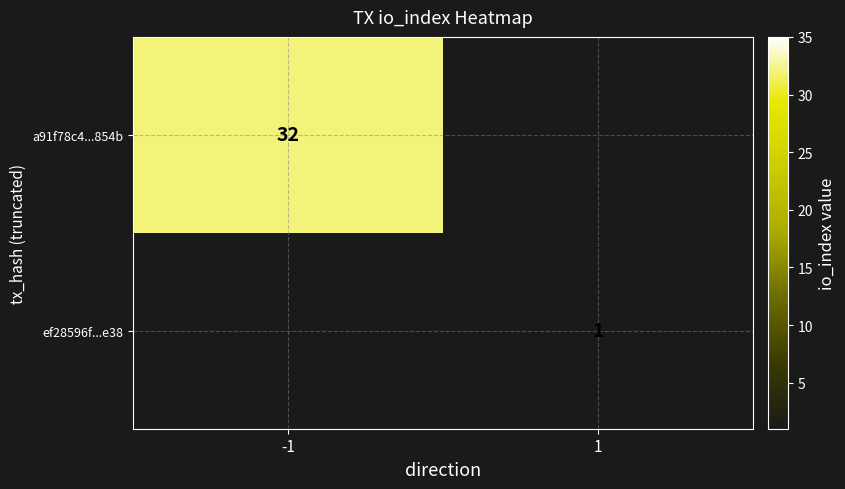

The ef28596f...e38 series shows 1 at 1. True or false?

True